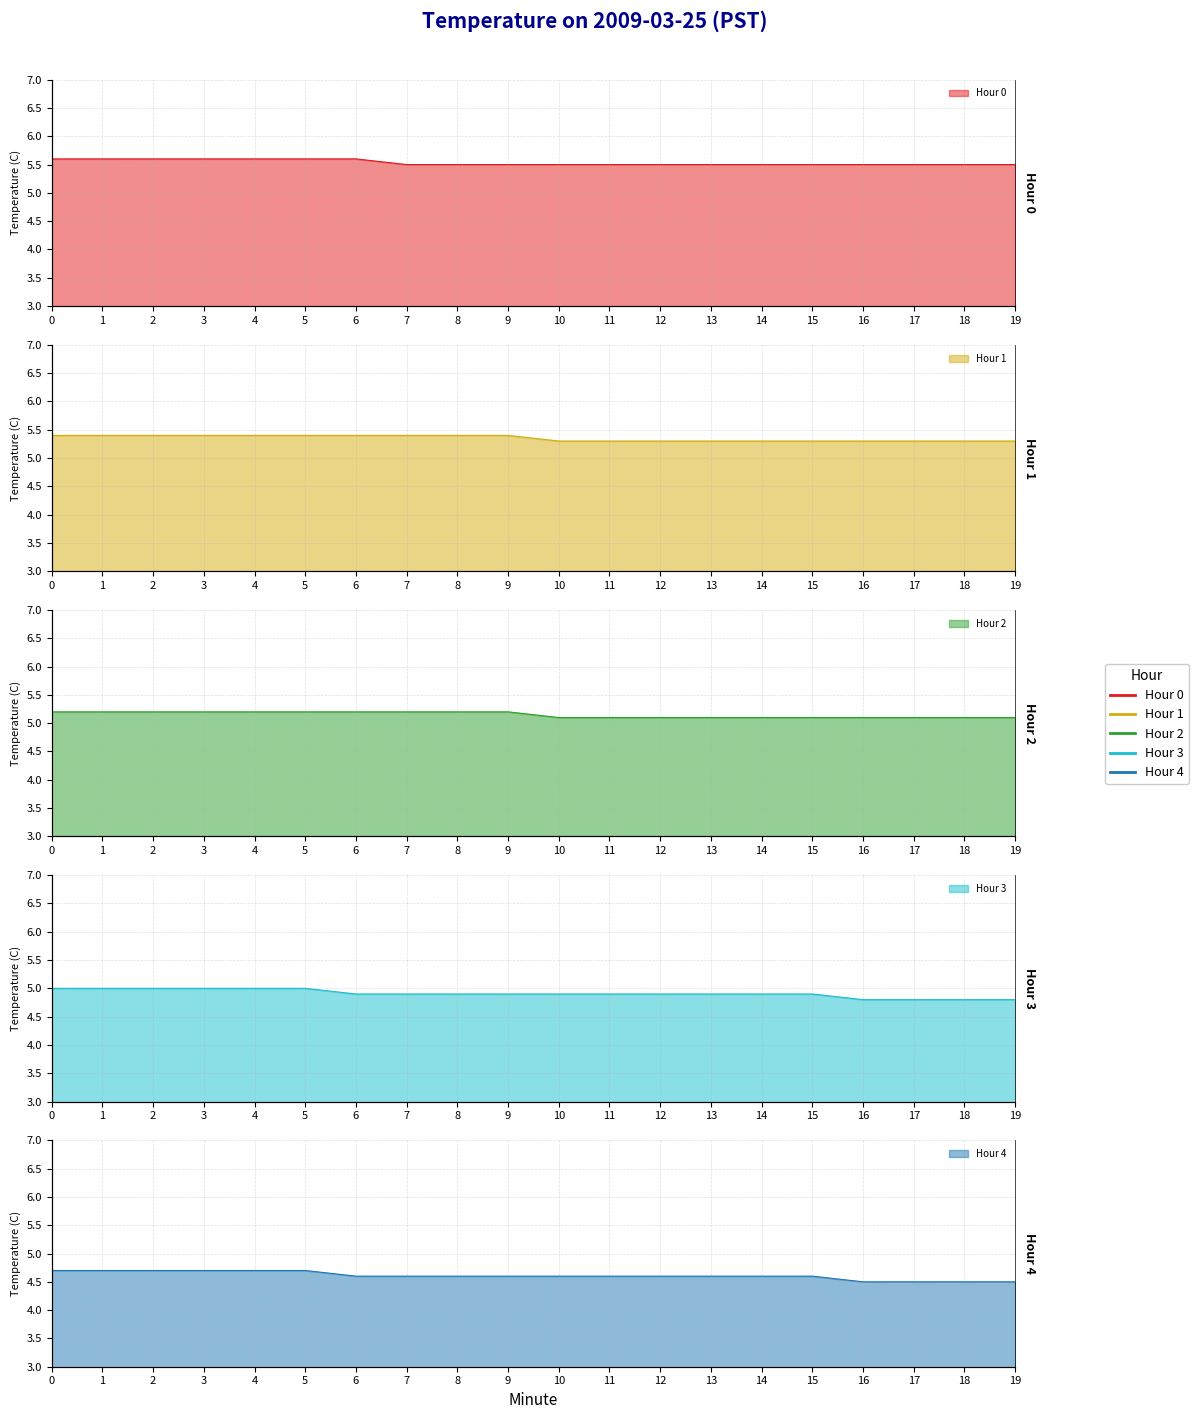

Between 0 and 17, which series saw the biggest shift?

Hour 3